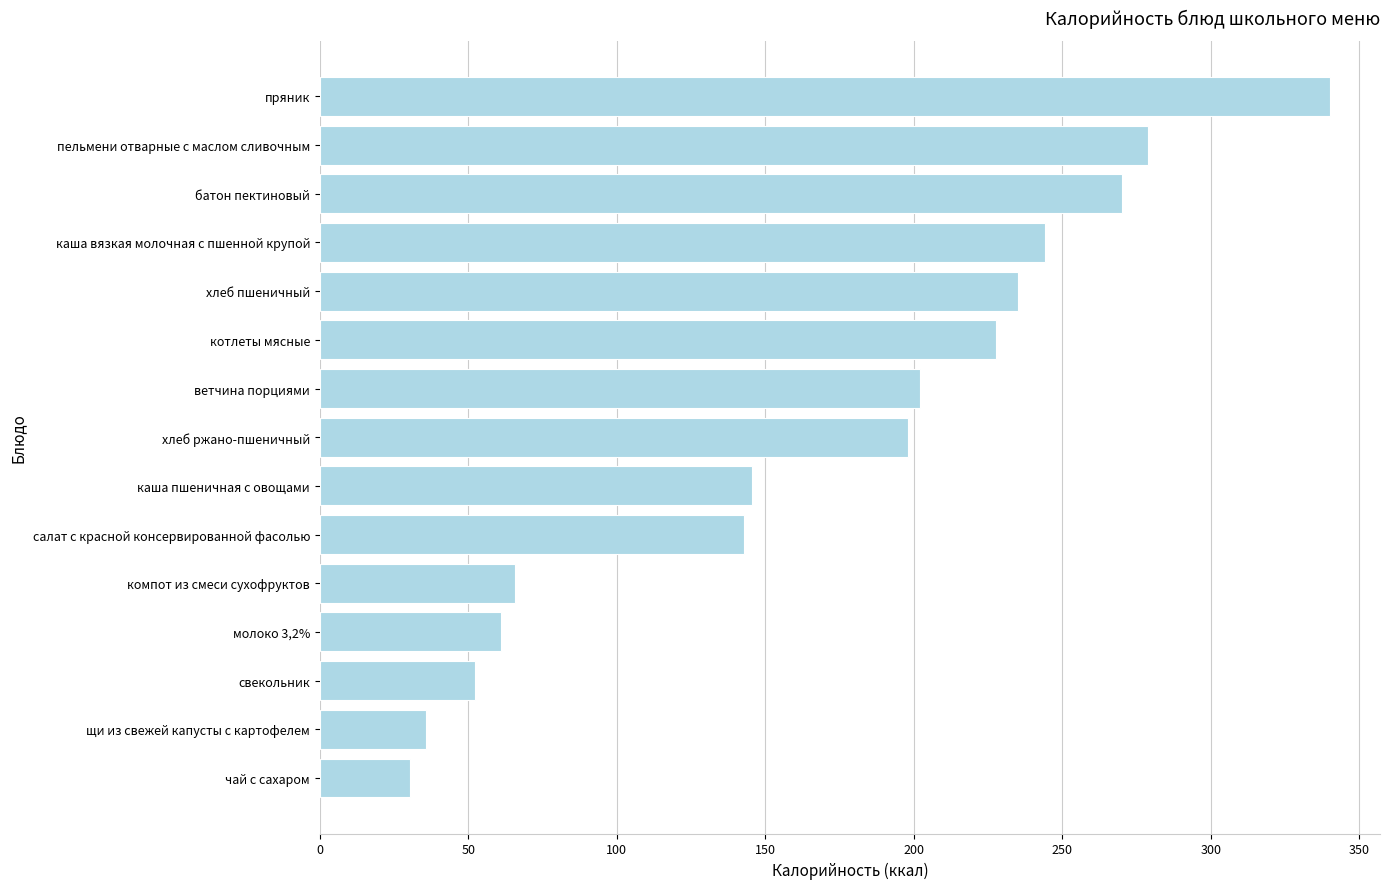

The value at свекольник is 93.7. True or false?

False